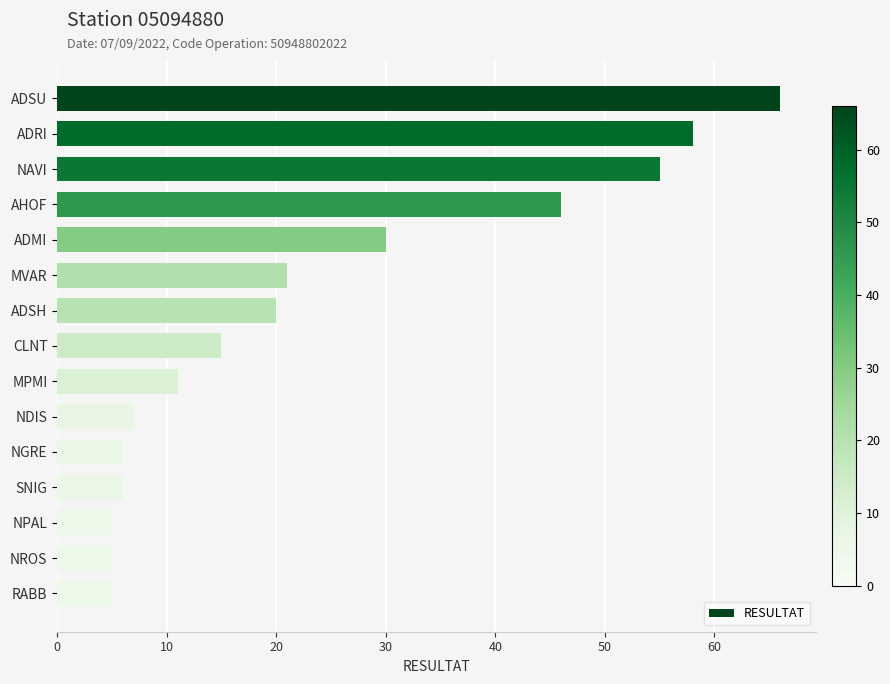

The chart shows a value of 6 at SNIG. True or false?

True